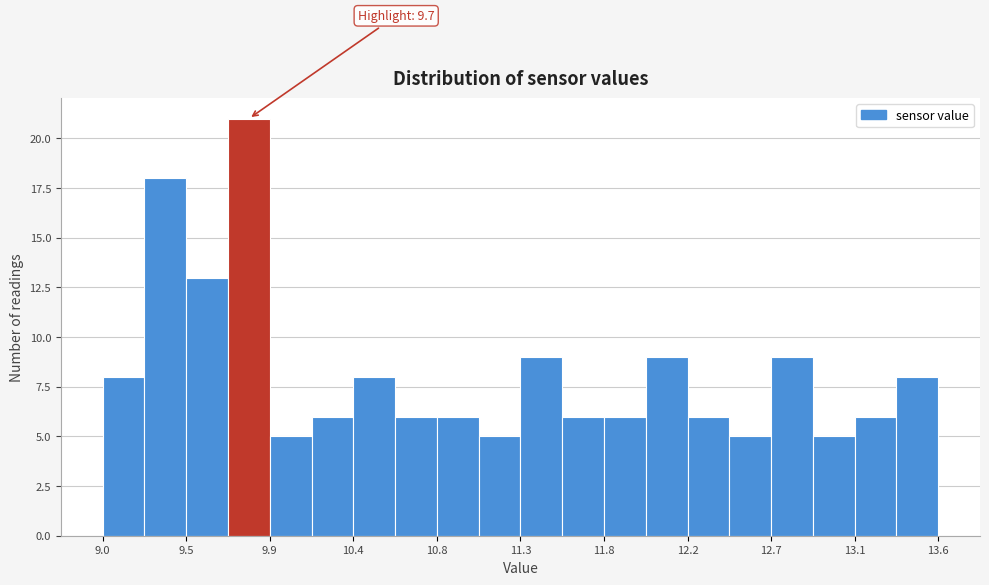

Which range on the x-axis has the tallest bar?

9.69 to 9.92